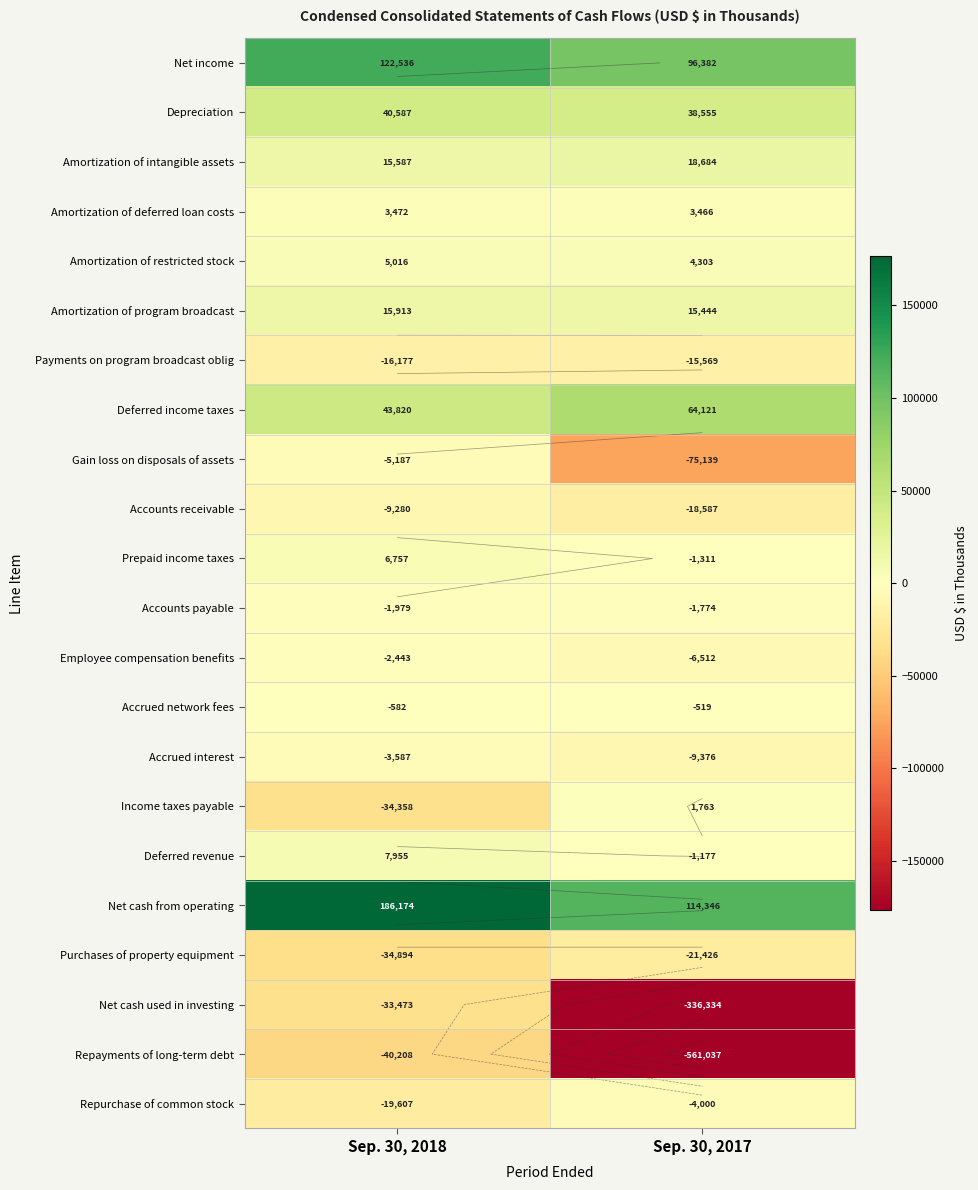

Read the Accounts receivable value at Sep. 30, 2018, to the nearest 100.

-9300